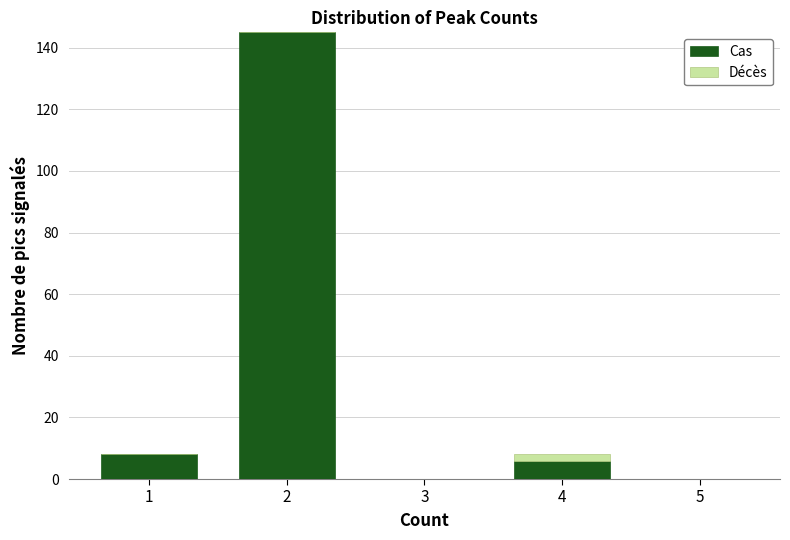

Reading right to left, transcribe the values for Cas.

5=0.0	4=6.0	3=0.0	2=145.0	1=8.0